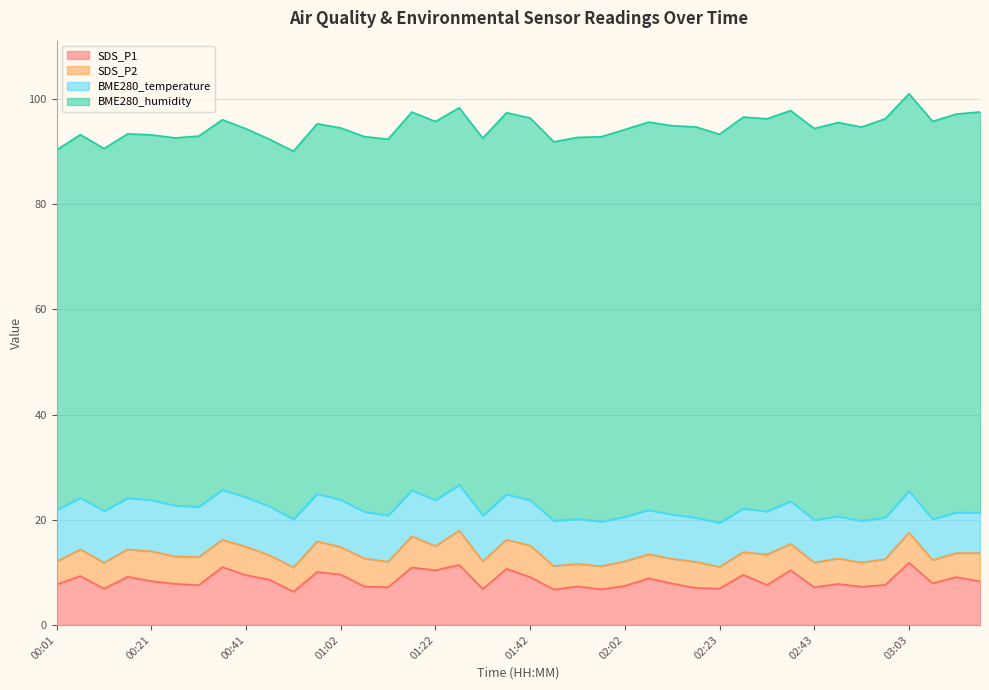

True or false: SDS_P2 and BME280_humidity intersect in this chart.

False